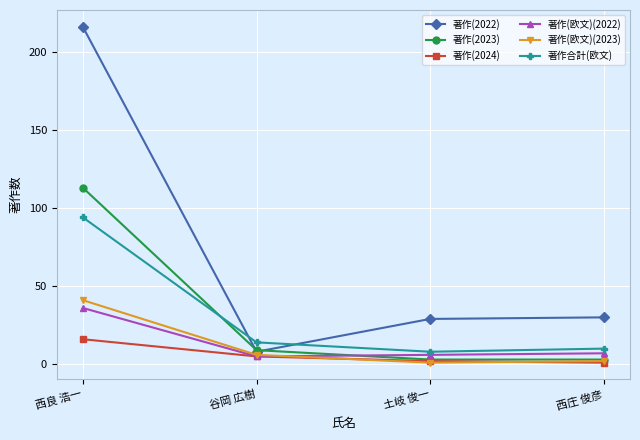

Which series changed the most between 西良 浩一 and 土岐 俊一?

著作(2022)